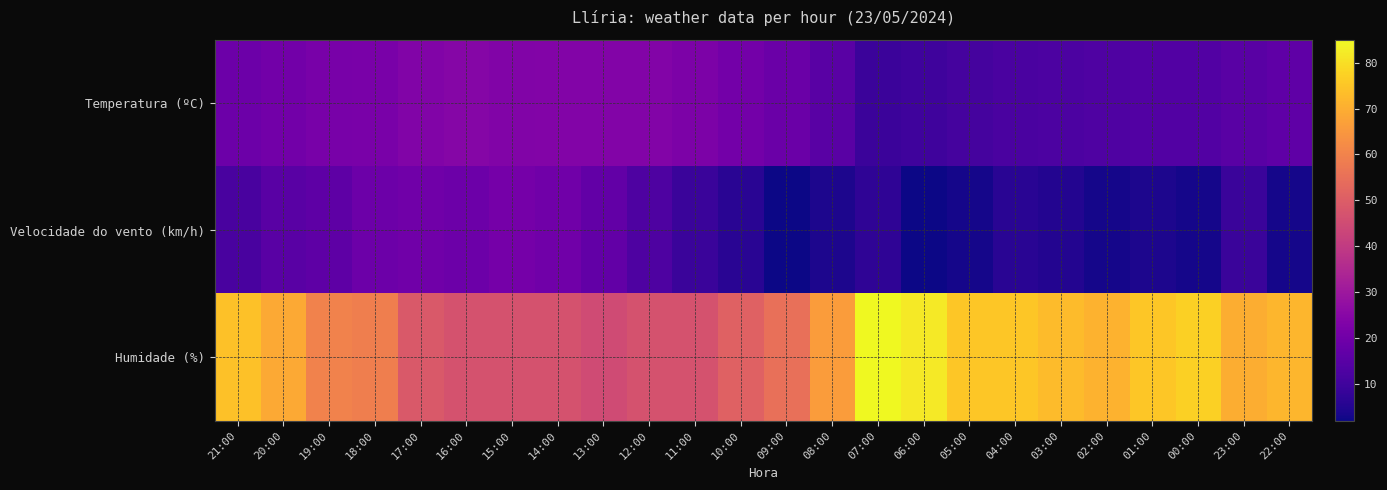

Rank the series at 07:00 from highest to lowest value.

Humidade (%), Temperatura (ºC), Velocidade do vento (km/h)